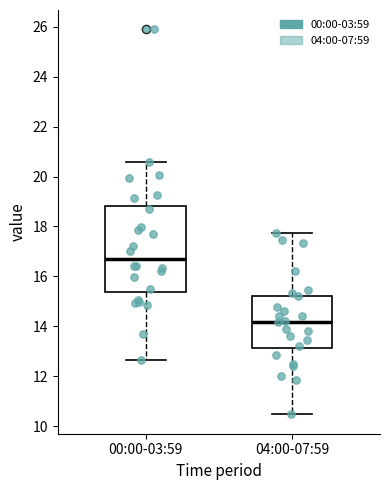

Reading left to right, read every box against the y-axis: the position of its median line, the range the box covers, and the ends of its whiskers. The values are not printed on the chart, so give them approximately, as read against the axis.

00:00-03:59: median 16.8, box 15.4 to 18.8, whiskers 12.6 to 20.6
04:00-07:59: median 14.2, box 13.2 to 15.2, whiskers 10.4 to 17.8